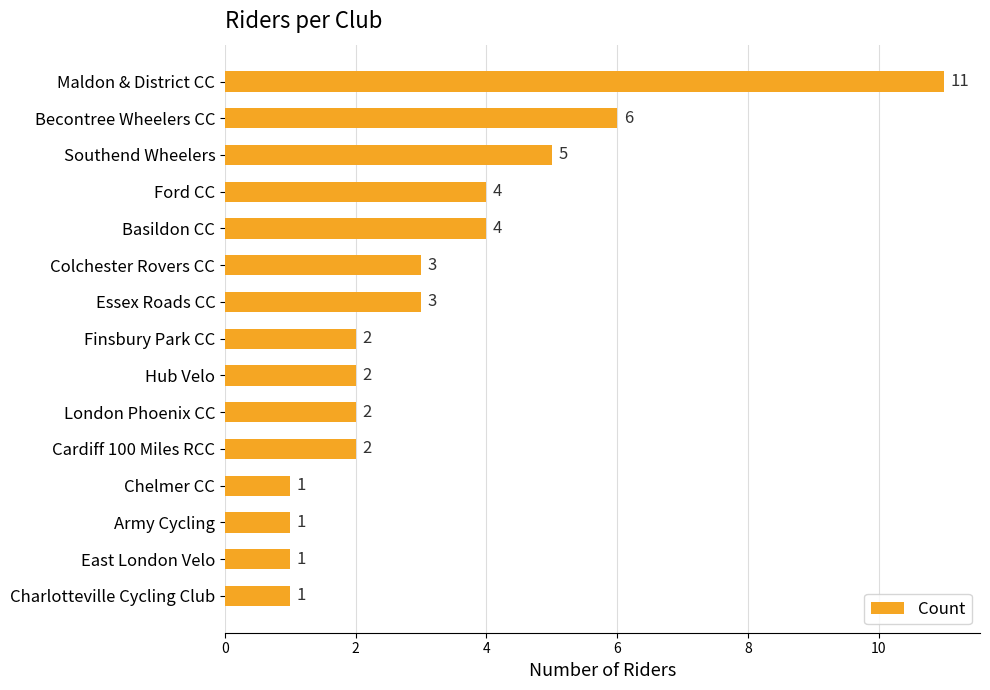

The value at Southend Wheelers is 5. True or false?

True